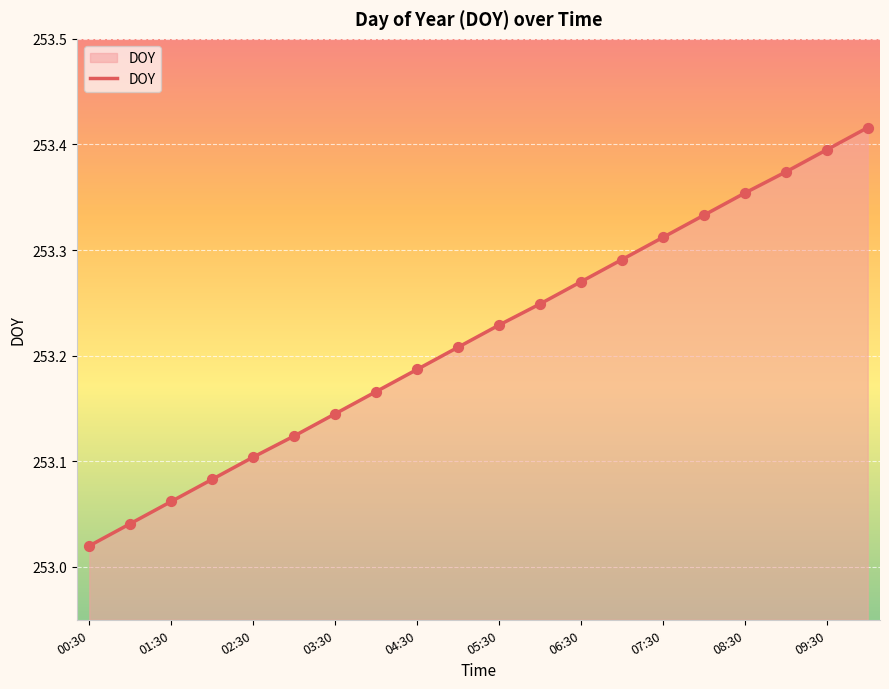

What is the difference between the maximum and minimum values?

0.4